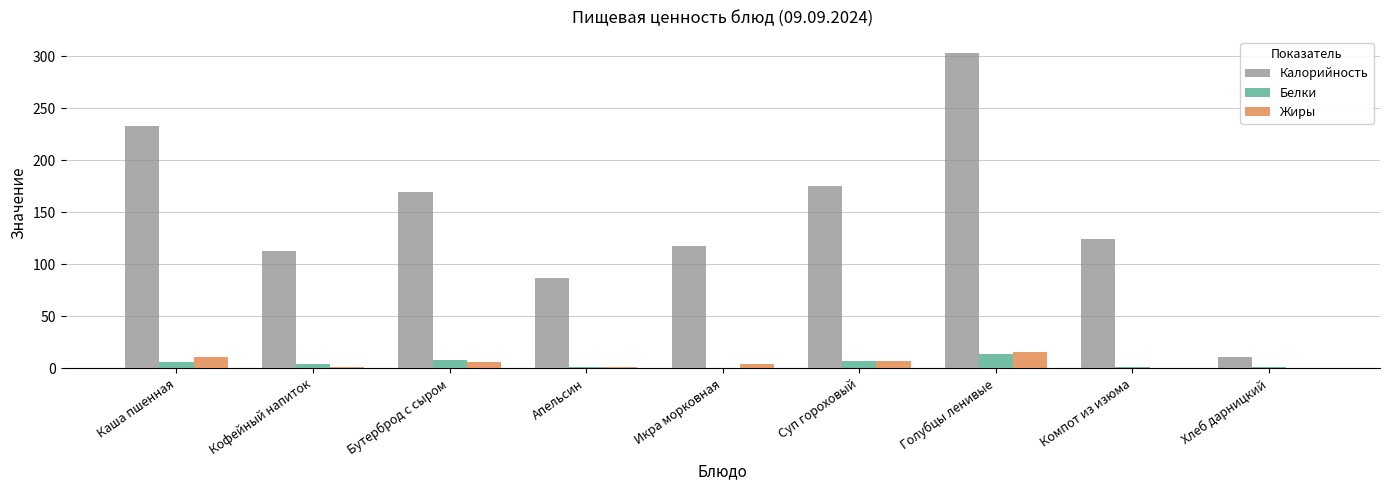

True or false: Жиры has a value of 15.5 at Голубцы ленивые.

True